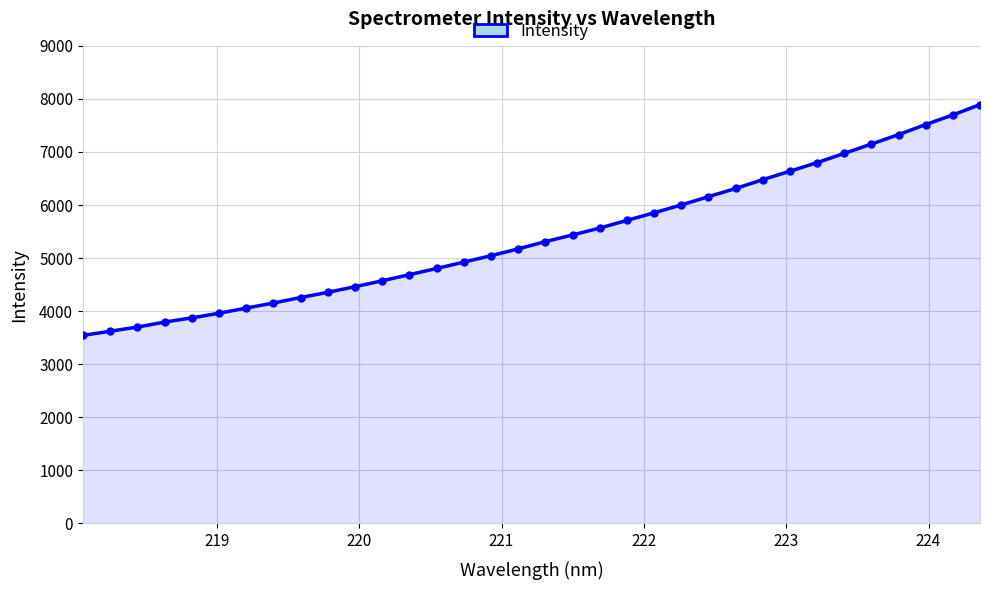

What is the difference between the maximum and minimum values?

4349.3